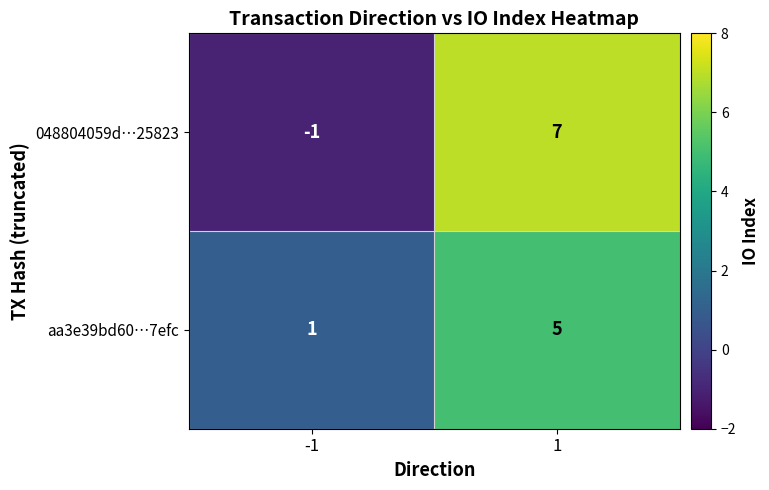

What value does the aa3e39bd60⋯7efc series have at 1?

5